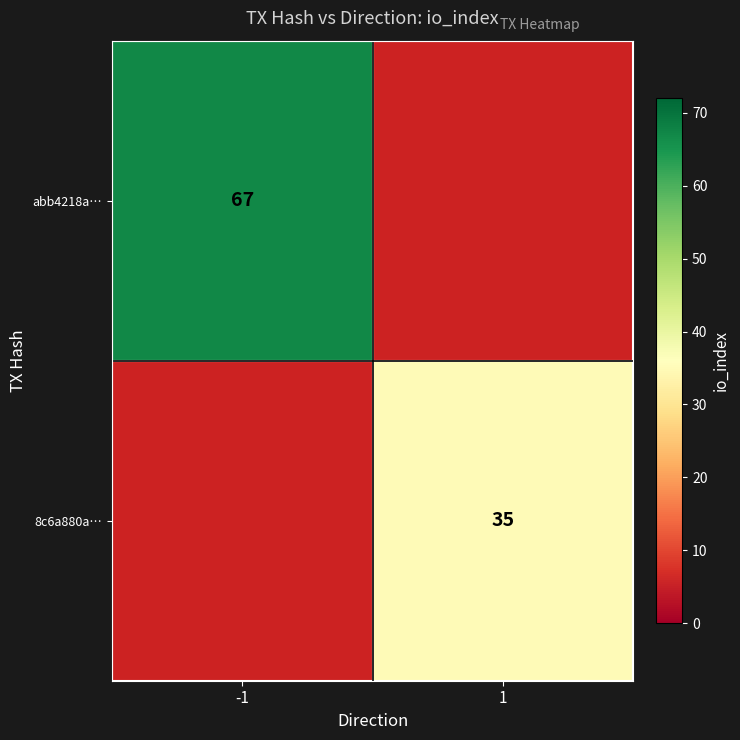

Is it true that abb4218a… equals 104 at -1?

False